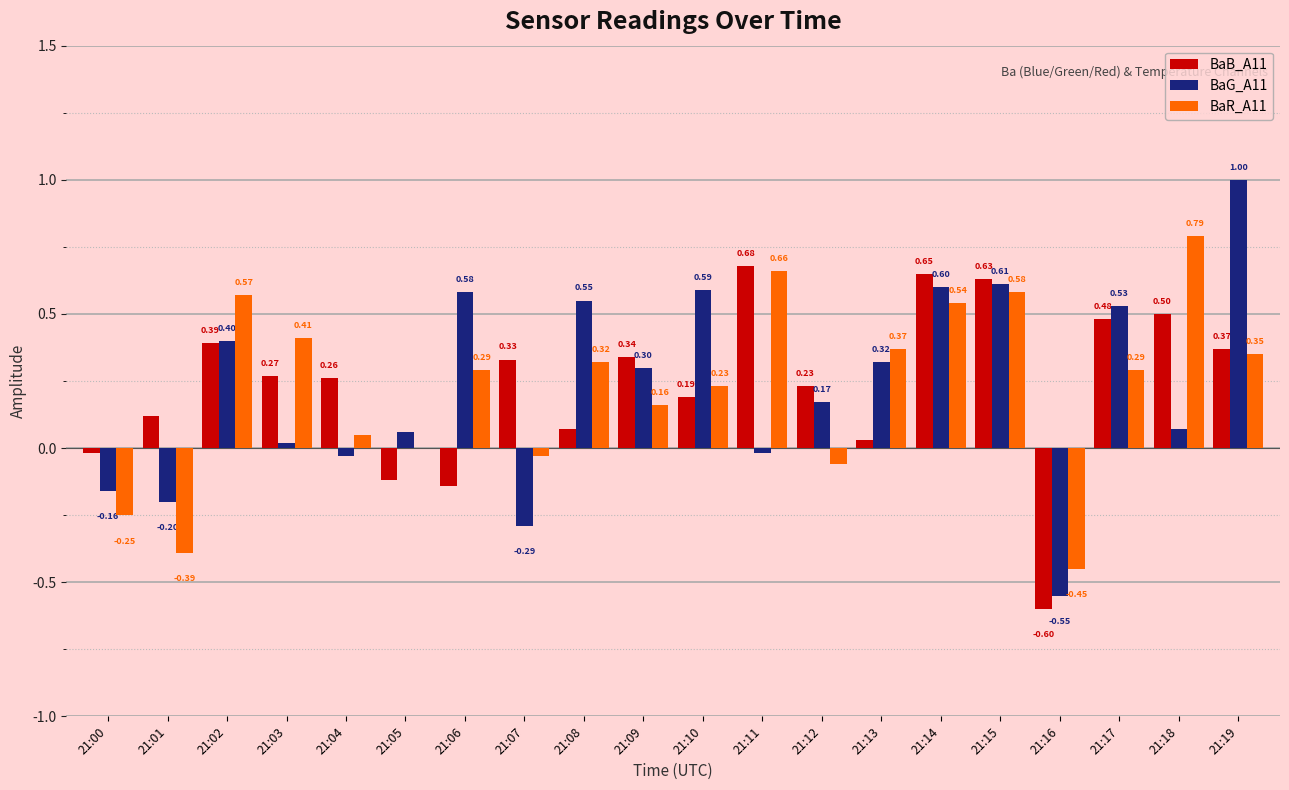

Which series has the largest total across all categories?

BaB_A11